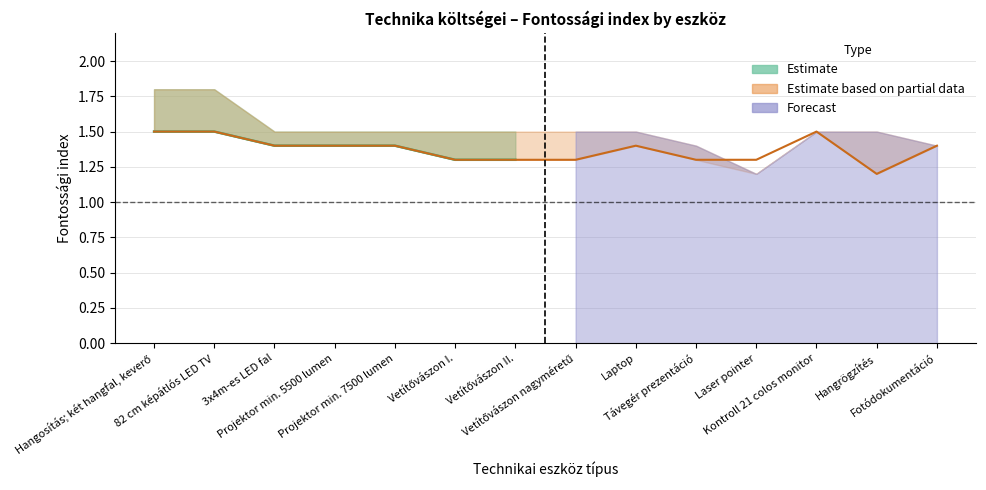

Between 3x4m-es LED fal and Hangosítás; két hangfal, keverő, which is larger?

Hangosítás; két hangfal, keverő